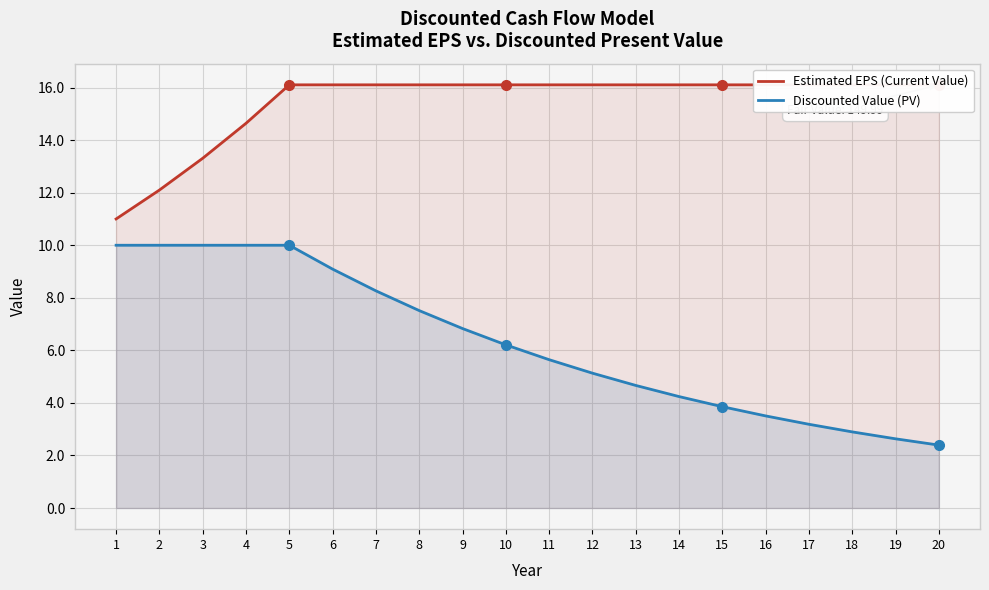

What is the sum of the Estimated EPS (Current Value) values at 7 and 20?

32.2